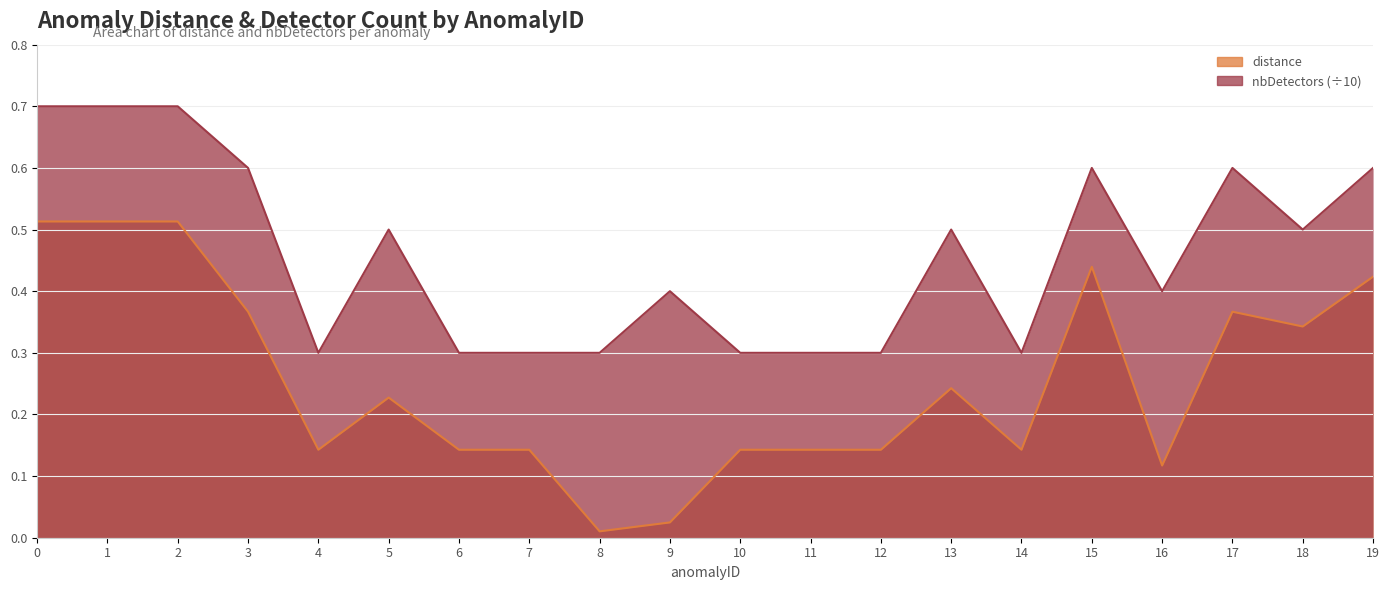

True or false: nbDetectors and distance cross at least once.

False